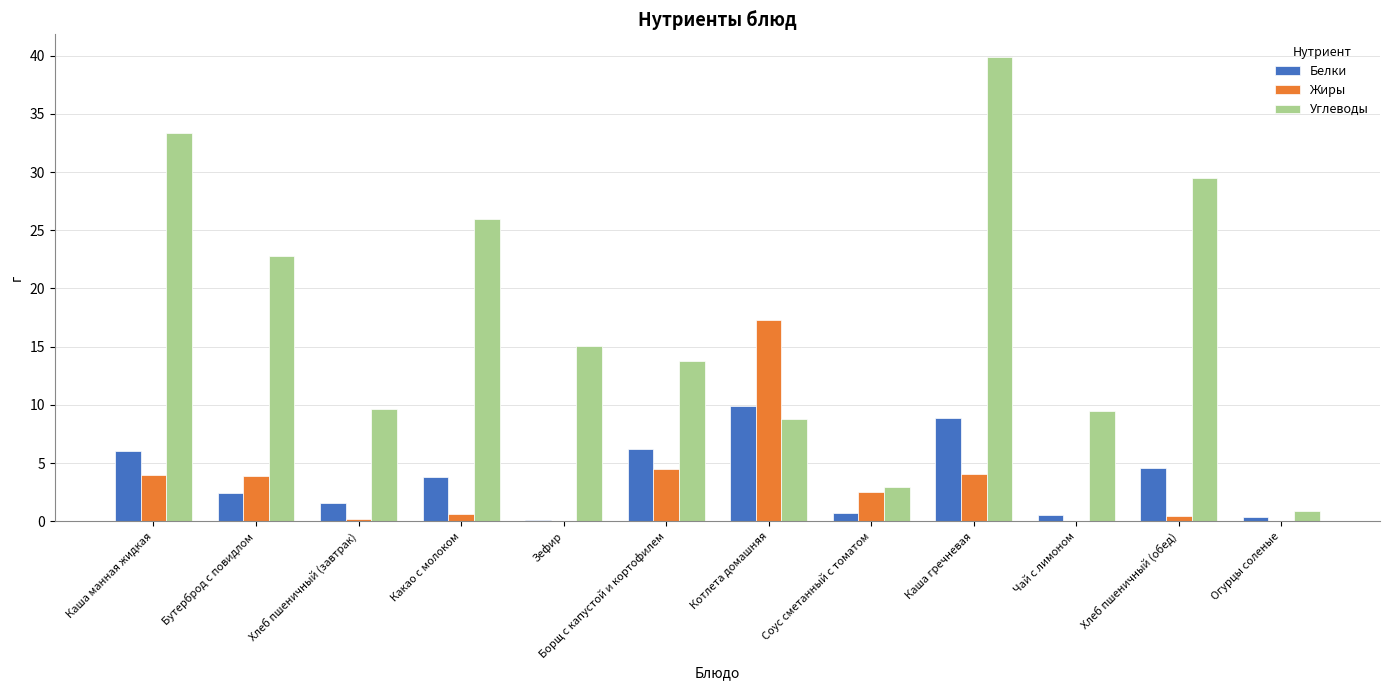

What value does the Углеводы series have at Хлеб пшеничный (завтрак)?

9.7